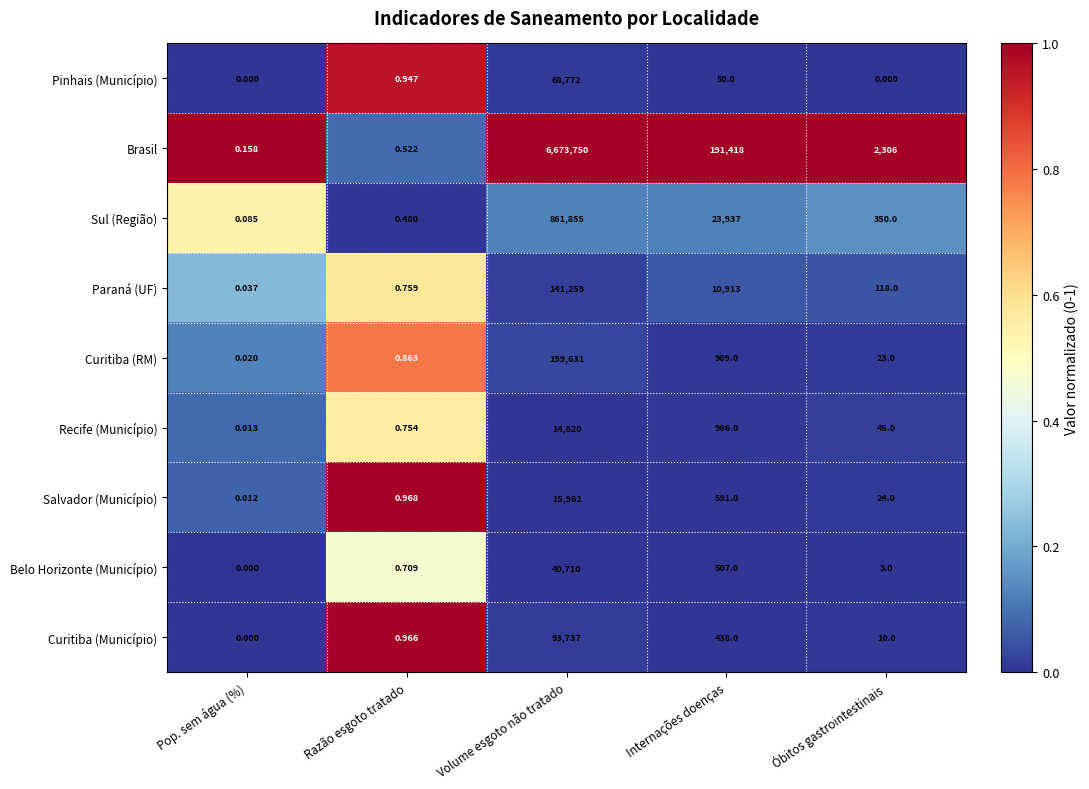

Which series changed the most between Volume esgoto não tratado and Óbitos gastrointestinais?

Brasil